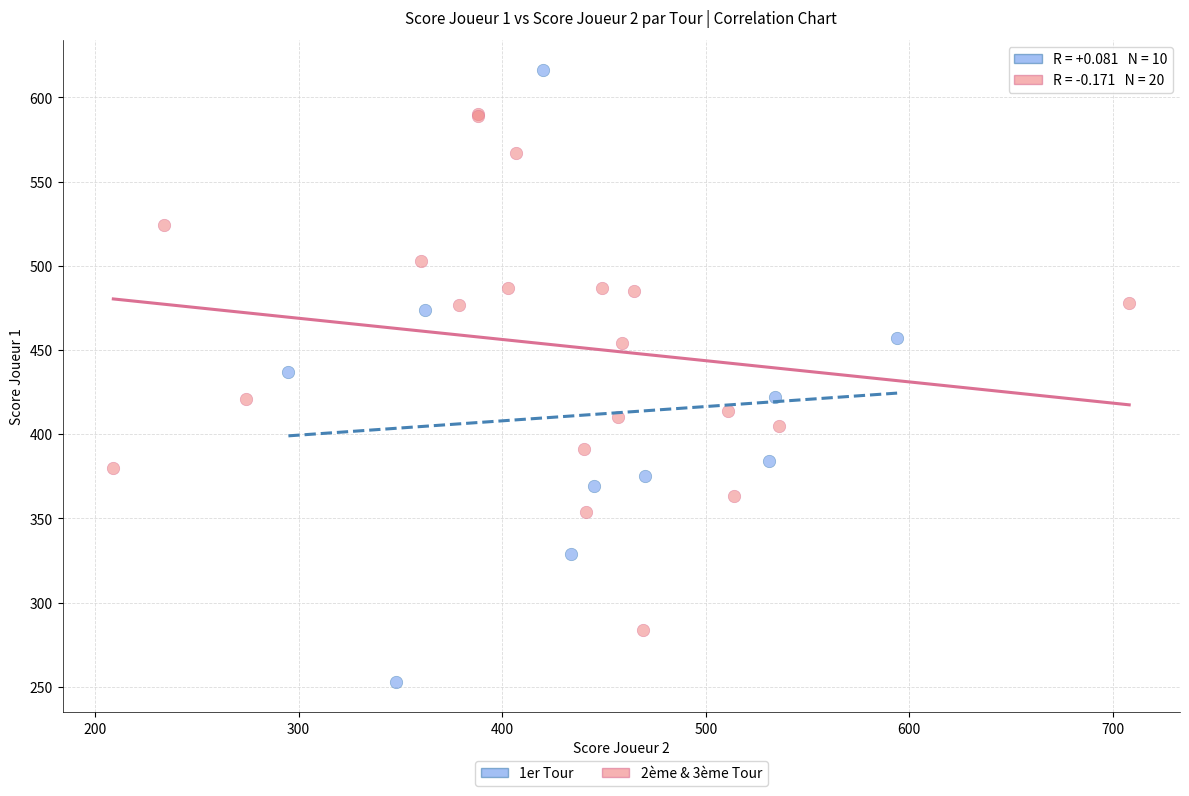

Which series has the largest Y range (max minus min)?

1er Tour